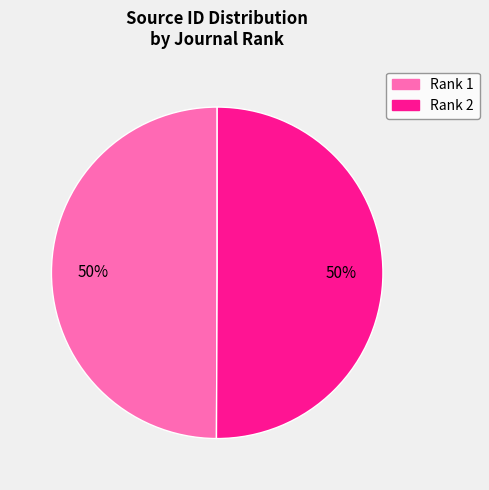

To the nearest percent, what is the average slice percentage?

50%